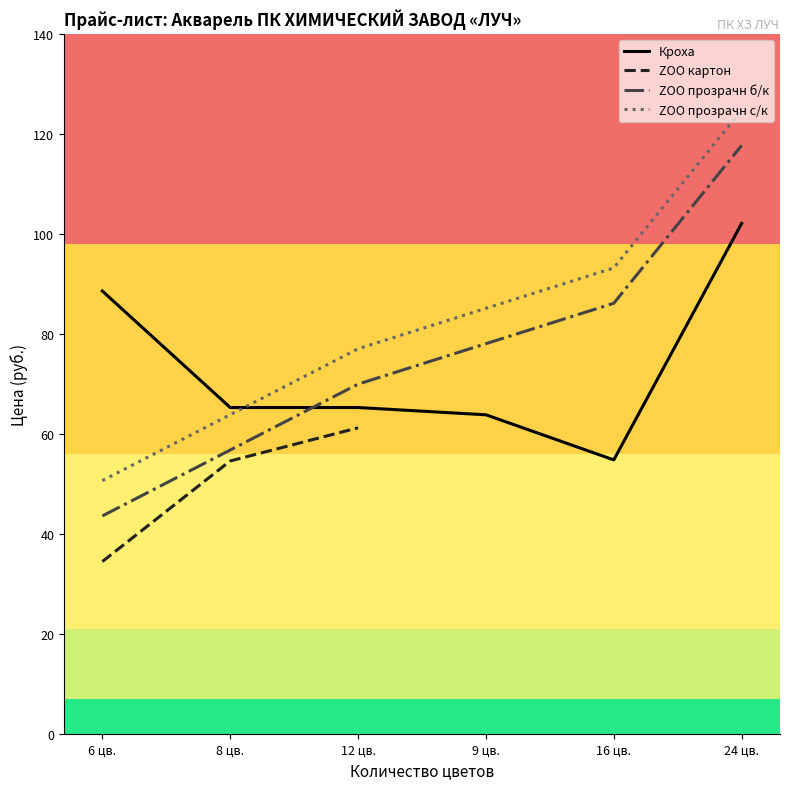

What is the difference between the maximum and minimum values in the ZOO прозрачн с/к series?

74.1